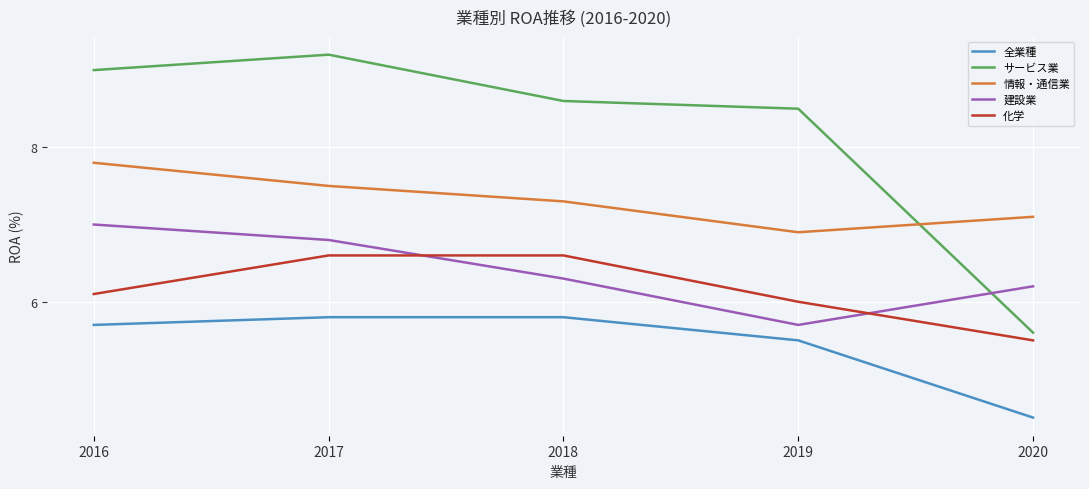

Reading right to left, list all the values displayed in this chart.

全業種: 4.5	5.5	5.8	5.8	5.7
サービス業: 5.6	8.5	8.6	9.2	9.0
情報・通信業: 7.1	6.9	7.3	7.5	7.8
建設業: 6.2	5.7	6.3	6.8	7.0
化学: 5.5	6.0	6.6	6.6	6.1